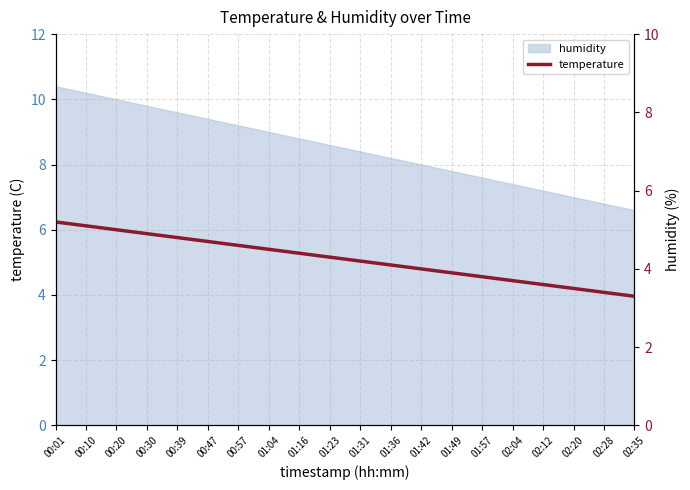

Where does the data first go above 4?

00:01